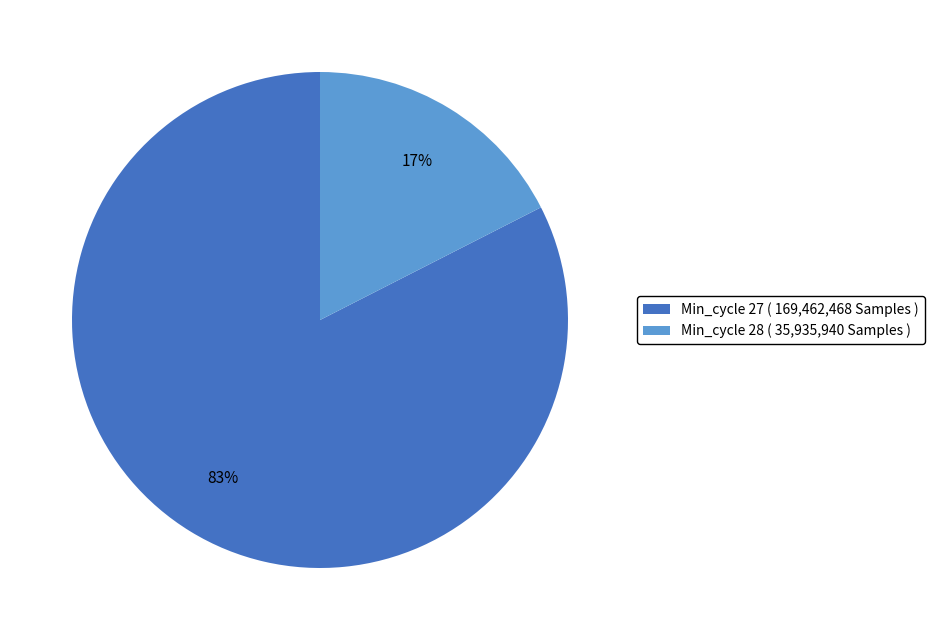

Between Min_cycle 28 ( 35,935,940 Samples ) and Min_cycle 27 ( 169,462,468 Samples ), which is larger?

Min_cycle 27 ( 169,462,468 Samples )